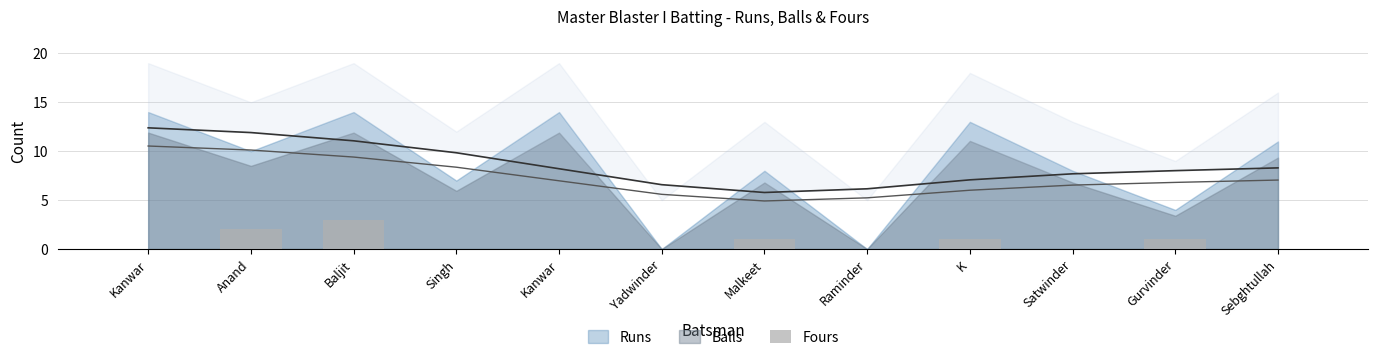

Is it true that the value at Kanwar is 2?

False